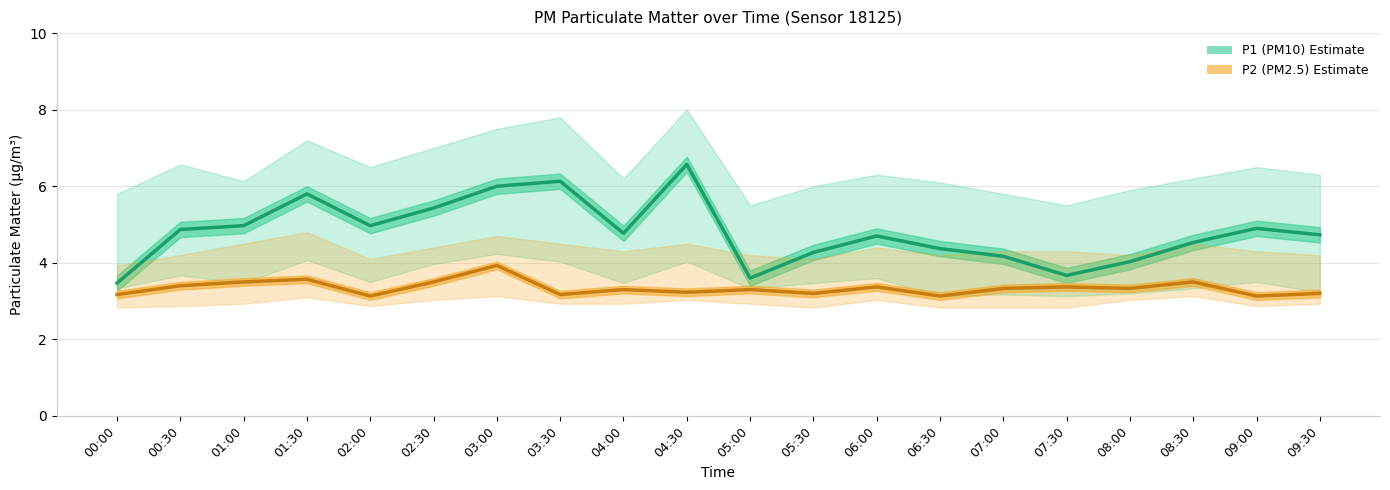

At which category is the sum across all series the highest?

03:00